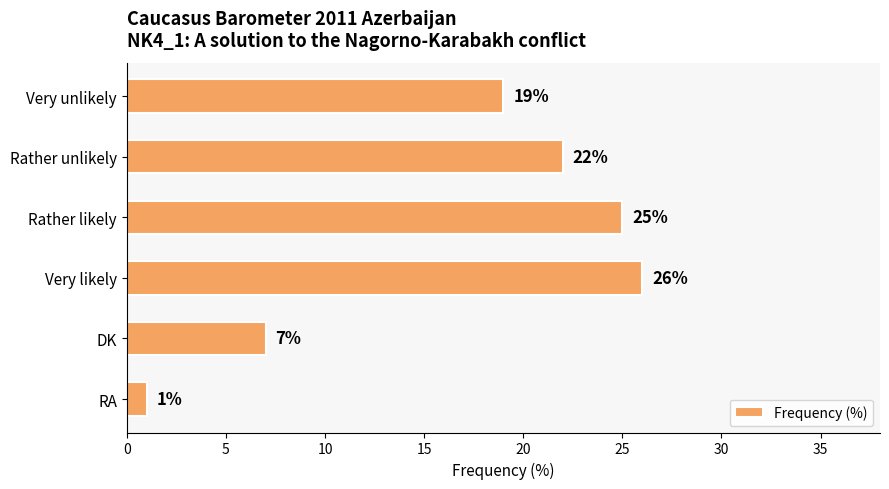

Between Very unlikely and Rather unlikely, which is larger?

Rather unlikely